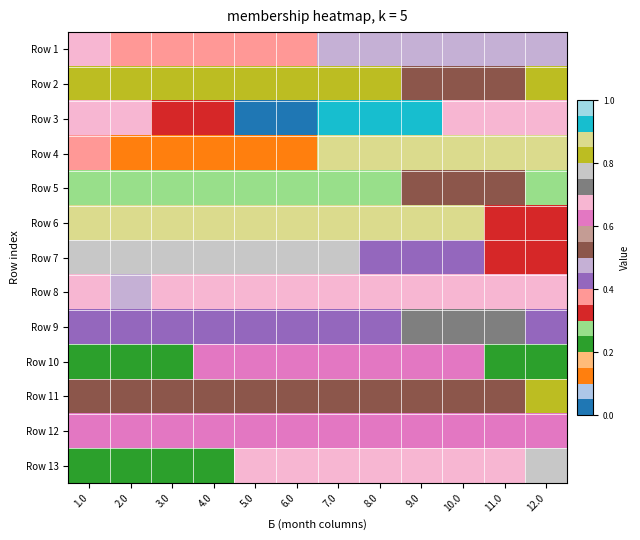

Which category has the highest value across all series?

7.0